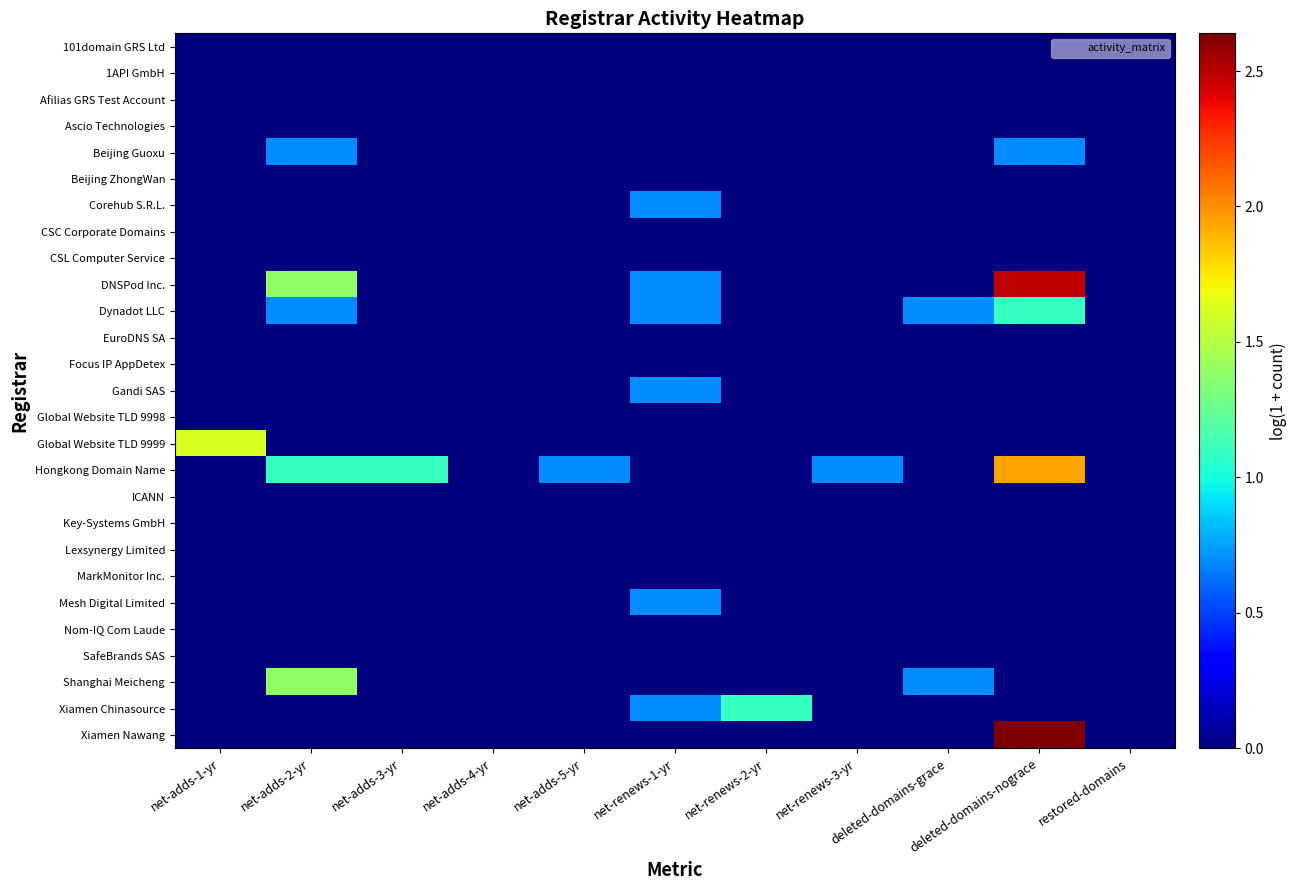

At how many categories does at least one series exceed 2?

1